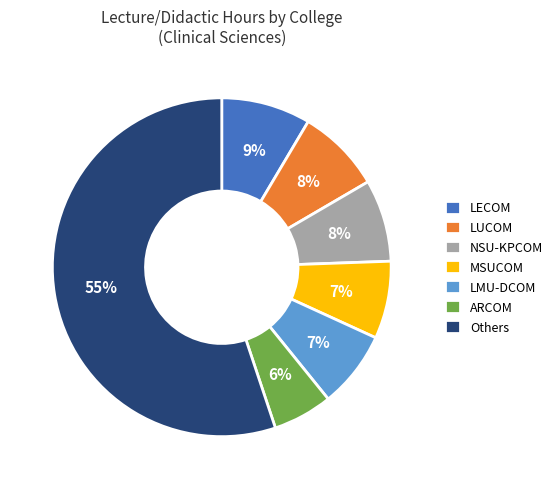

Is it true that ARCOM is 1% of the pie?

False